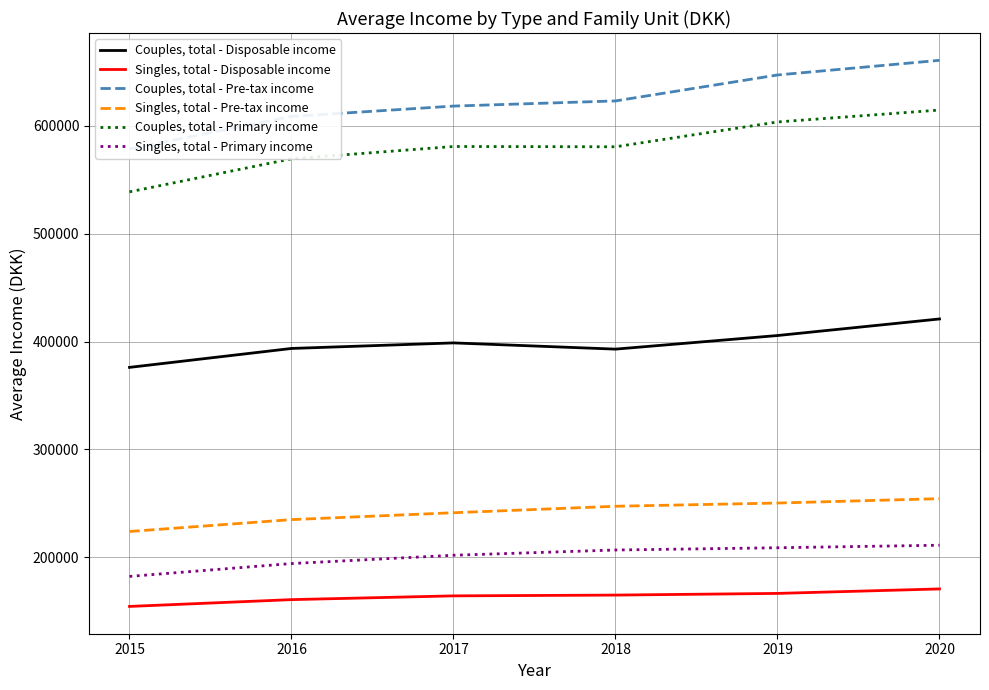

At which label does Couples, total - Primary income first exceed 580751?

2019